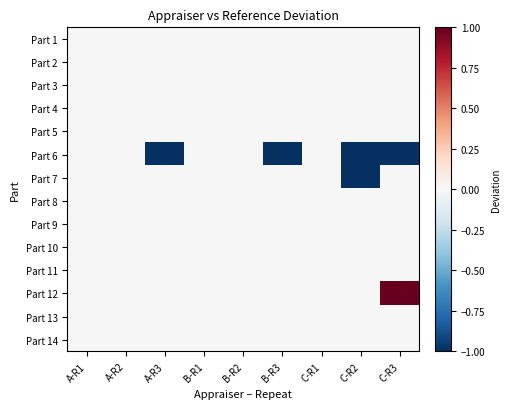

Reading right to left, what are all the values shown in this chart?

Part 1: C-R3=0	C-R2=0	C-R1=0	B-R3=0	B-R2=0	B-R1=0	A-R3=0	A-R2=0	A-R1=0
Part 2: C-R3=0	C-R2=0	C-R1=0	B-R3=0	B-R2=0	B-R1=0	A-R3=0	A-R2=0	A-R1=0
Part 3: C-R3=0	C-R2=0	C-R1=0	B-R3=0	B-R2=0	B-R1=0	A-R3=0	A-R2=0	A-R1=0
Part 4: C-R3=0	C-R2=0	C-R1=0	B-R3=0	B-R2=0	B-R1=0	A-R3=0	A-R2=0	A-R1=0
Part 5: C-R3=0	C-R2=0	C-R1=0	B-R3=0	B-R2=0	B-R1=0	A-R3=0	A-R2=0	A-R1=0
Part 6: C-R3=-1	C-R2=-1	C-R1=0	B-R3=-1	B-R2=0	B-R1=0	A-R3=-1	A-R2=0	A-R1=0
Part 7: C-R3=0	C-R2=-1	C-R1=0	B-R3=0	B-R2=0	B-R1=0	A-R3=0	A-R2=0	A-R1=0
Part 8: C-R3=0	C-R2=0	C-R1=0	B-R3=0	B-R2=0	B-R1=0	A-R3=0	A-R2=0	A-R1=0
Part 9: C-R3=0	C-R2=0	C-R1=0	B-R3=0	B-R2=0	B-R1=0	A-R3=0	A-R2=0	A-R1=0
Part 10: C-R3=0	C-R2=0	C-R1=0	B-R3=0	B-R2=0	B-R1=0	A-R3=0	A-R2=0	A-R1=0
Part 11: C-R3=0	C-R2=0	C-R1=0	B-R3=0	B-R2=0	B-R1=0	A-R3=0	A-R2=0	A-R1=0
Part 12: C-R3=1	C-R2=0	C-R1=0	B-R3=0	B-R2=0	B-R1=0	A-R3=0	A-R2=0	A-R1=0
Part 13: C-R3=0	C-R2=0	C-R1=0	B-R3=0	B-R2=0	B-R1=0	A-R3=0	A-R2=0	A-R1=0
Part 14: C-R3=0	C-R2=0	C-R1=0	B-R3=0	B-R2=0	B-R1=0	A-R3=0	A-R2=0	A-R1=0